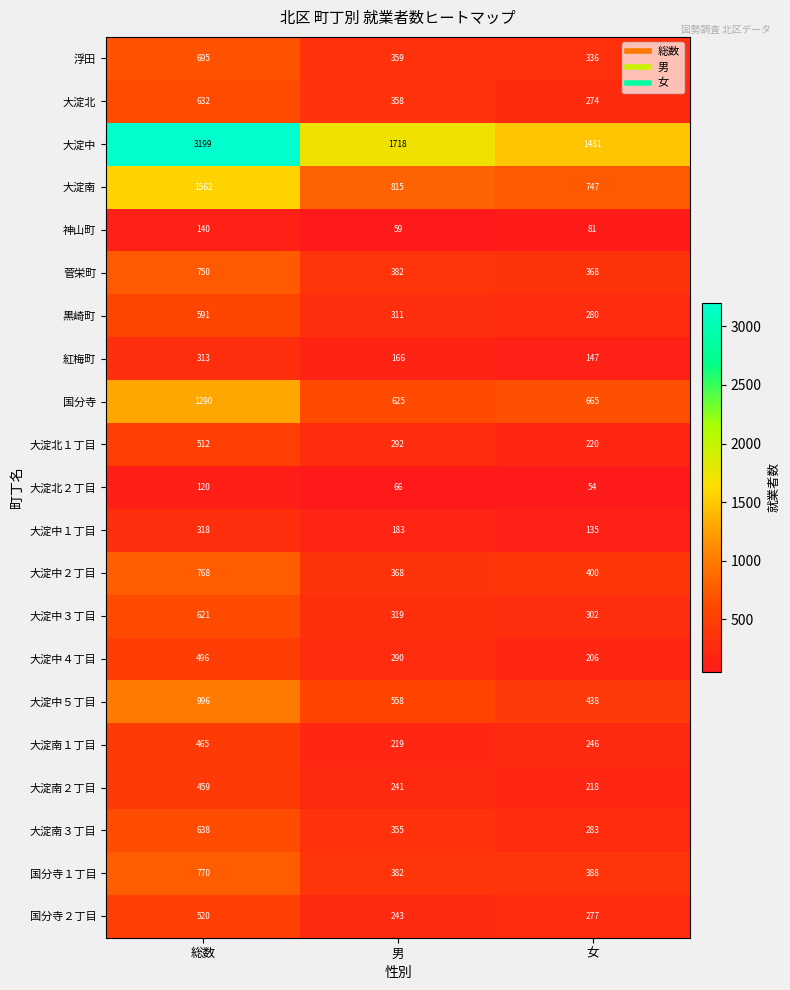

Which series changed the most between 男 and 女?

大淀中